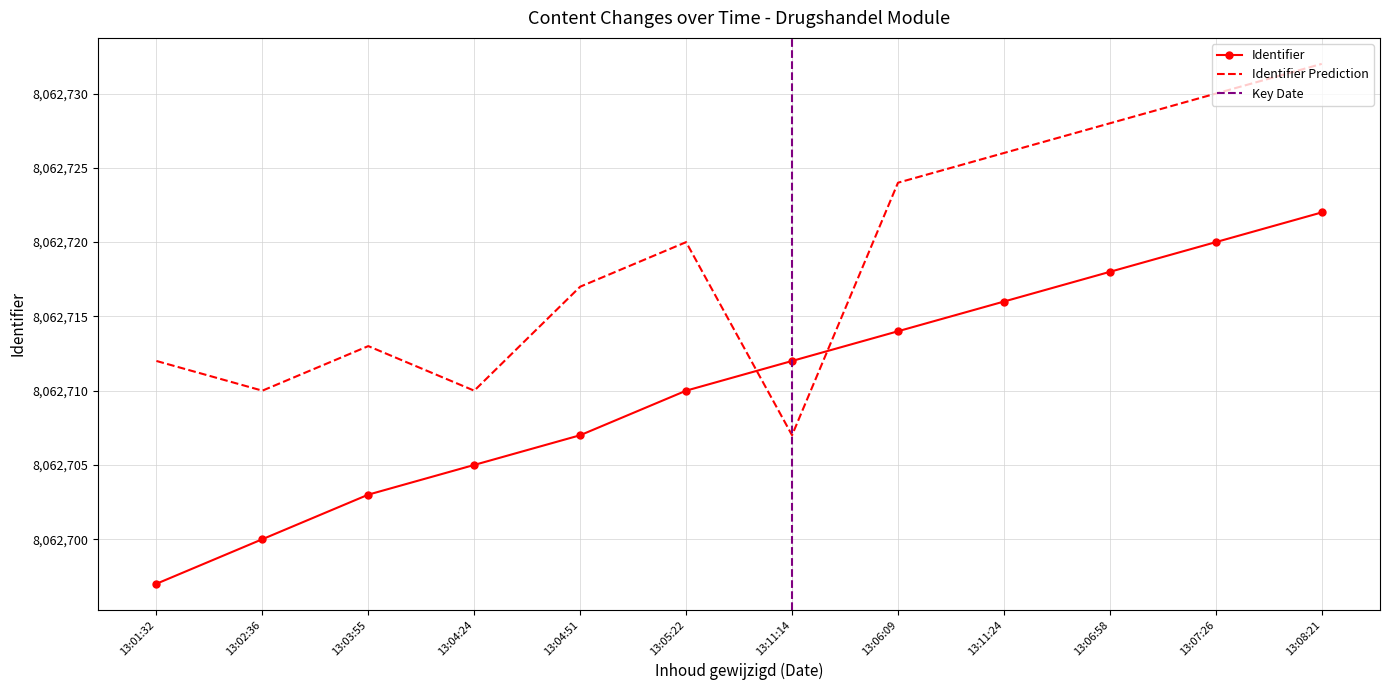

The value of Identifier Prediction at 13:04:24 is 8062710. True or false?

True